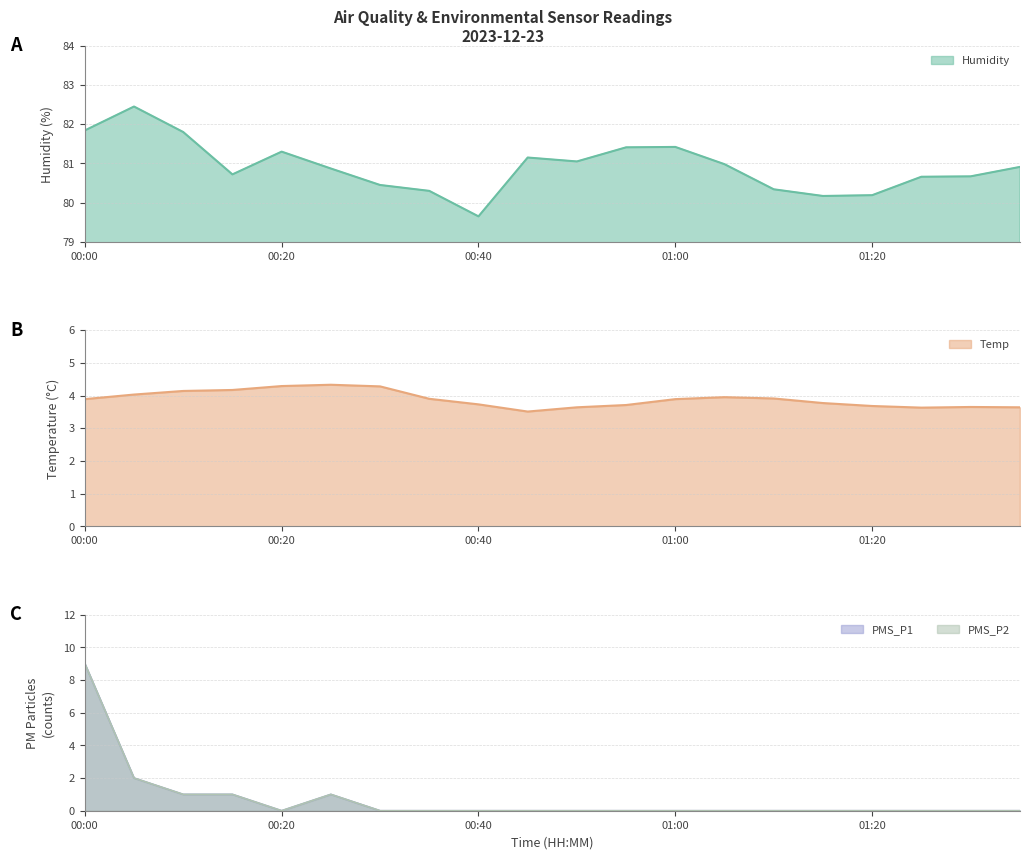

What is the difference between the maximum and minimum values in the PMS_P2 series?

9.0